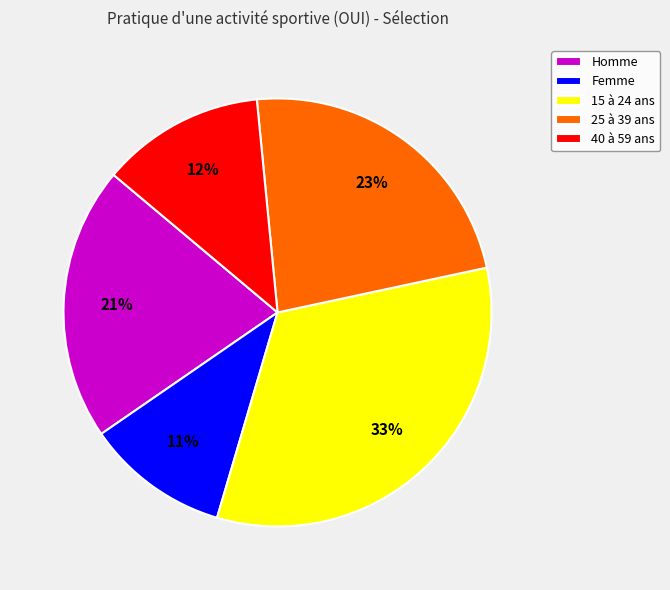

Is it true that Homme is 30% of the pie?

False